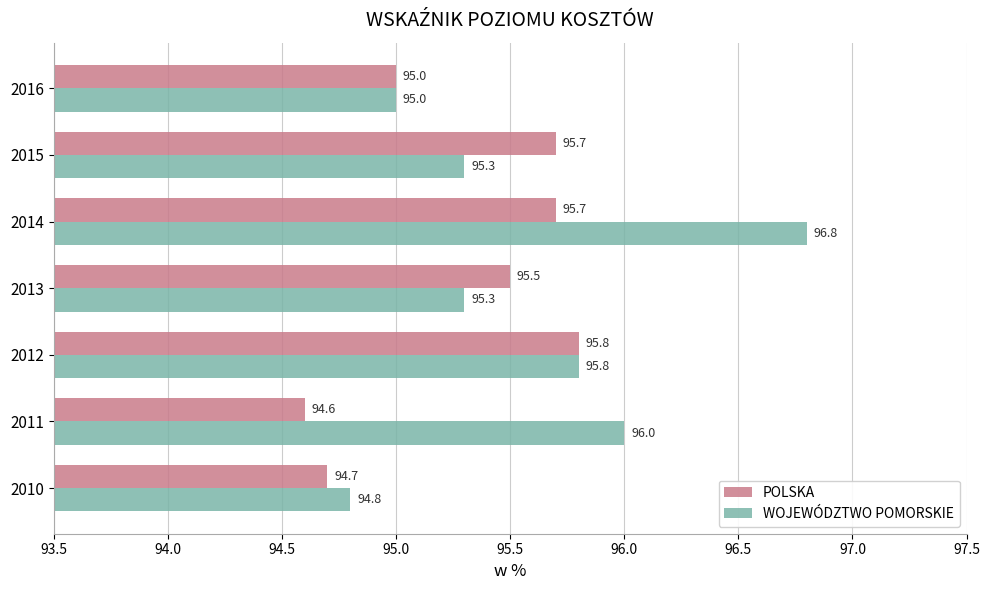

Is it true that WOJEWÓDZTWO POMORSKIE equals 171.4 at 2013?

False